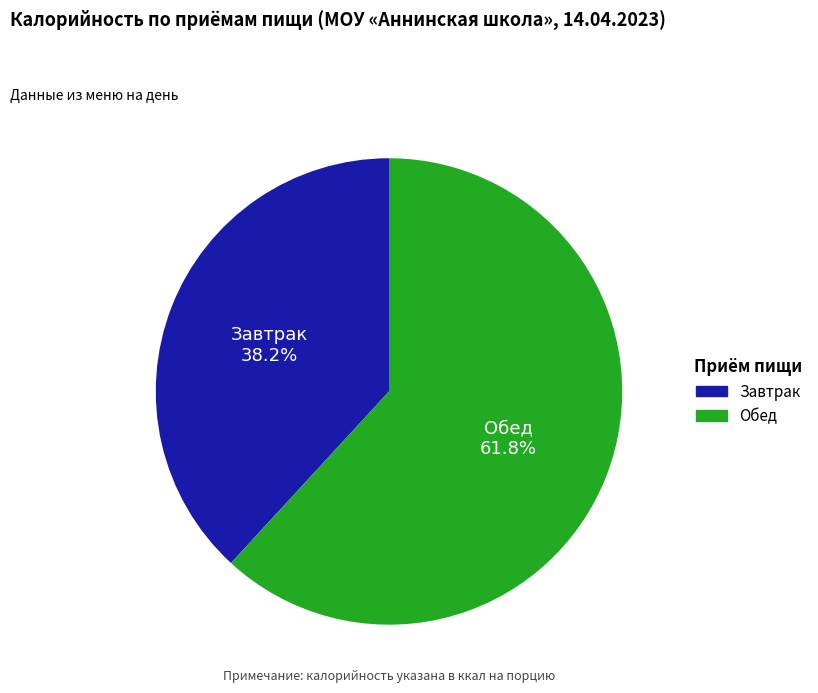

Does any single category account for the majority?

Yes